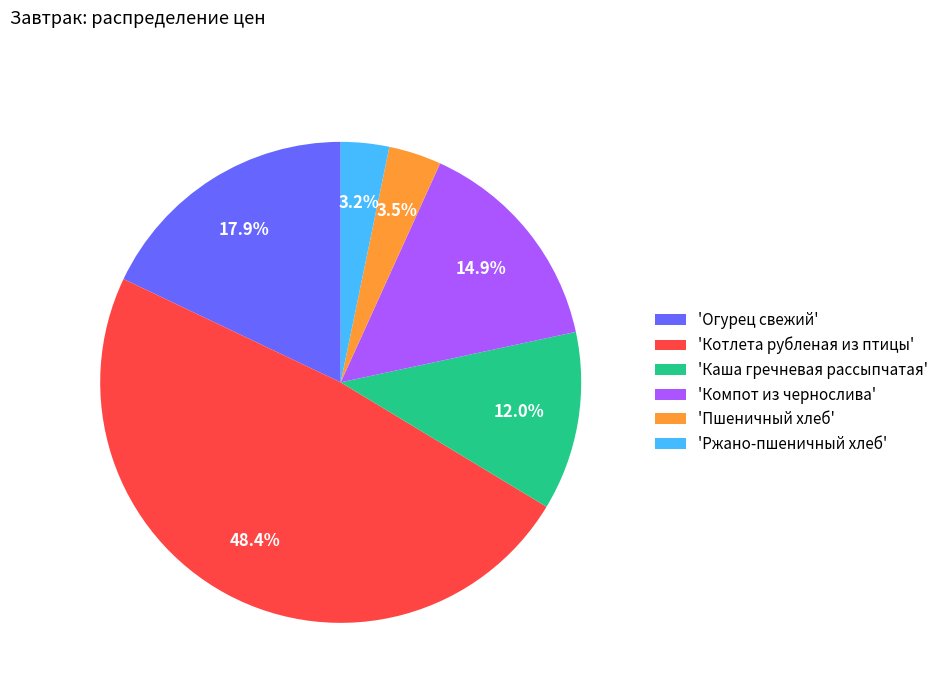

Does any single category account for the majority?

No